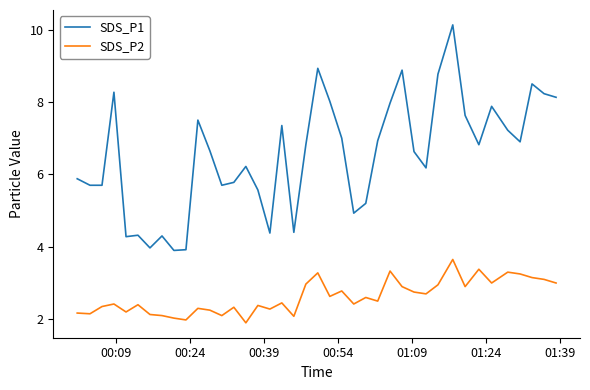

What is the minimum value for SDS_P2?

1.9